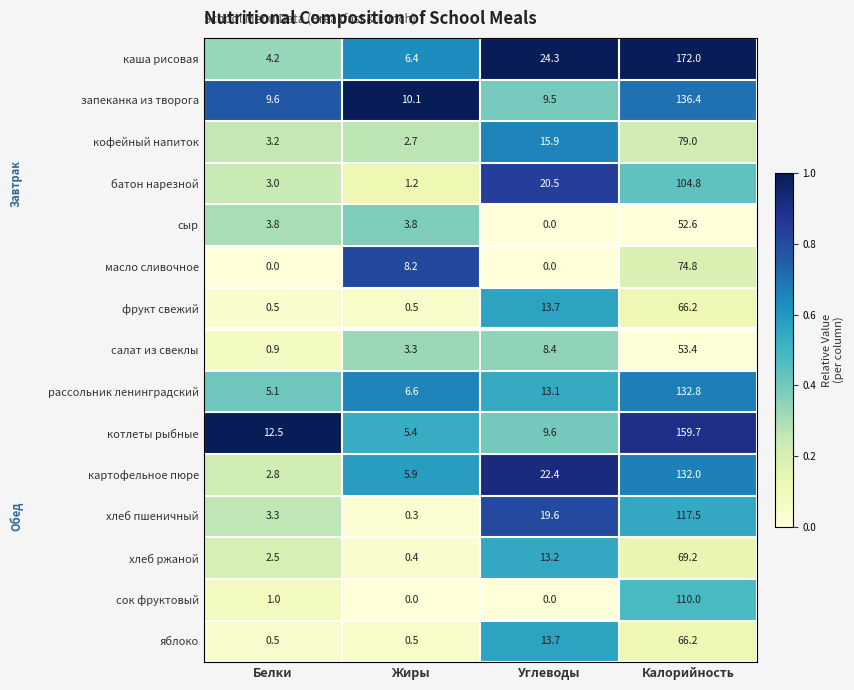

What is the difference between the котлеты рыбные values at Калорийность and Белки?

147.2